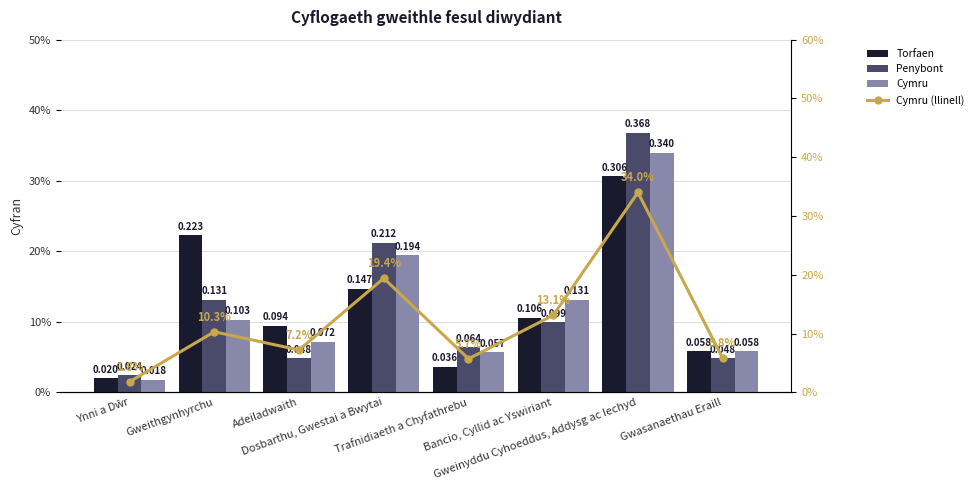

What is the value of the Penybont bar at the 7th from the left?

0.4